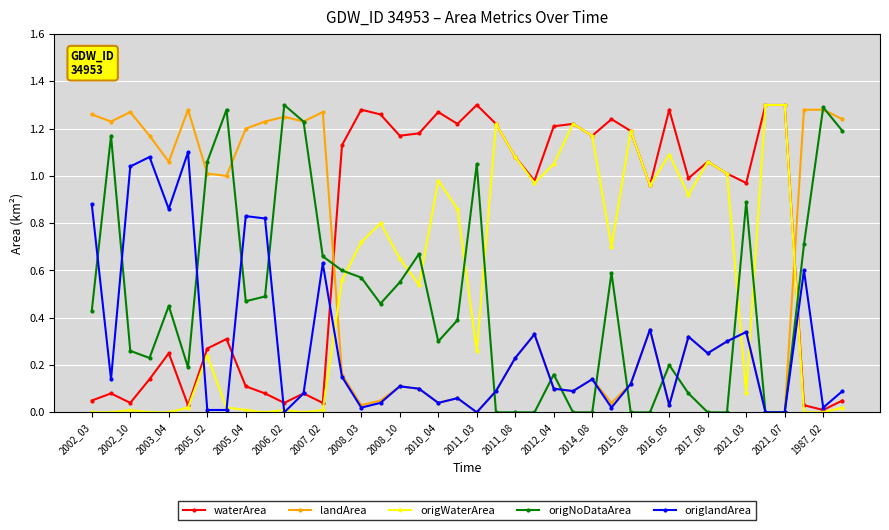

Which series has the largest total across all categories?

waterArea